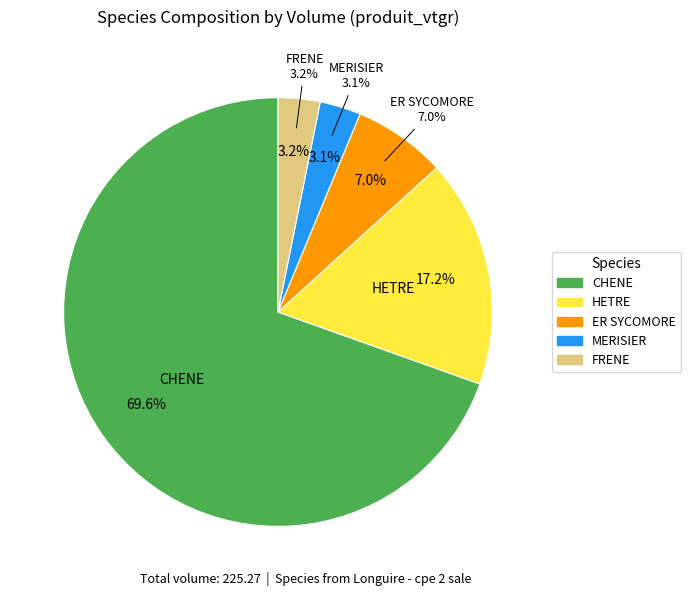

Does CHENE account for over 50% of the chart?

Yes